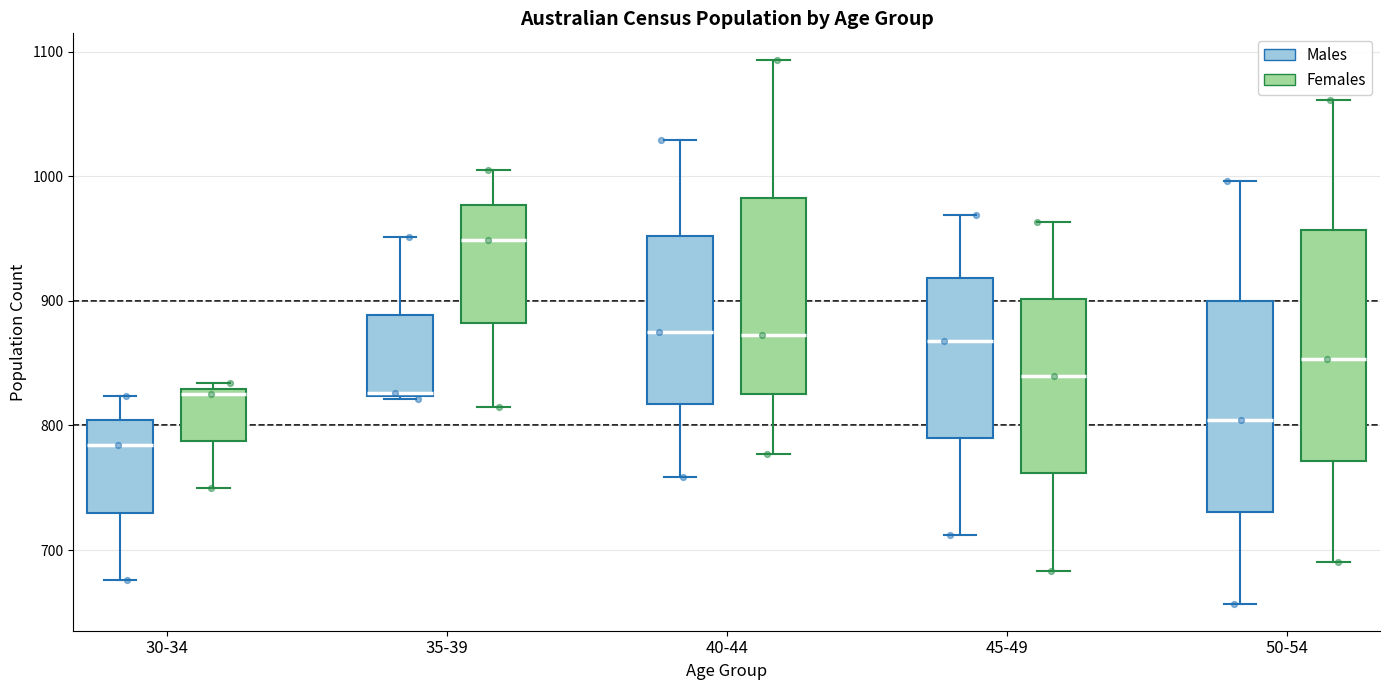

Where does the median line of the box for 40-44 (Females) sit on the y-axis? The values are not printed on the chart, so give them approximately, as read against the axis.

870